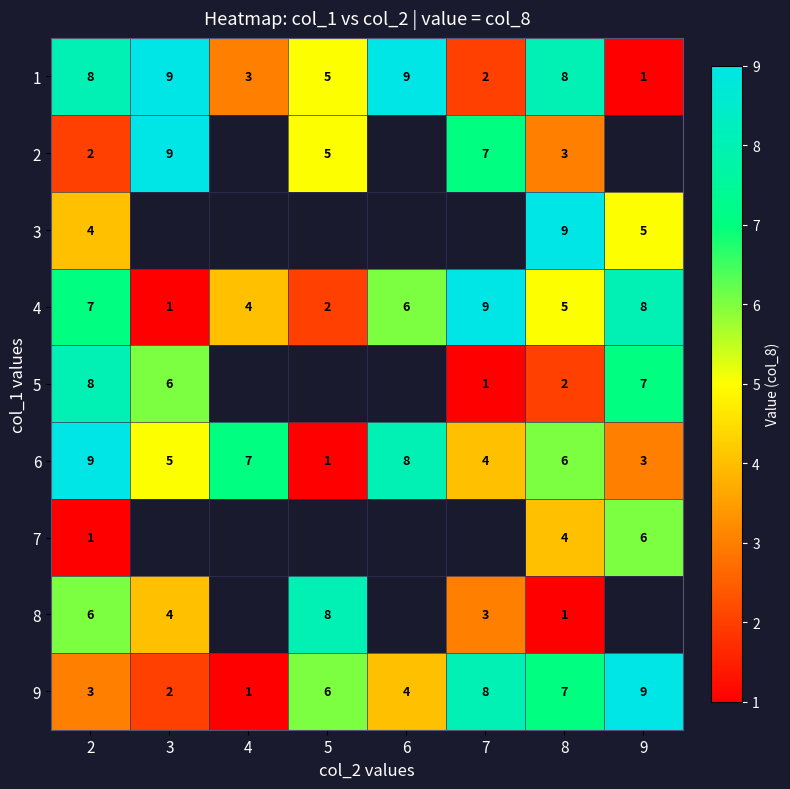

At which label does 9 reach its peak?

9